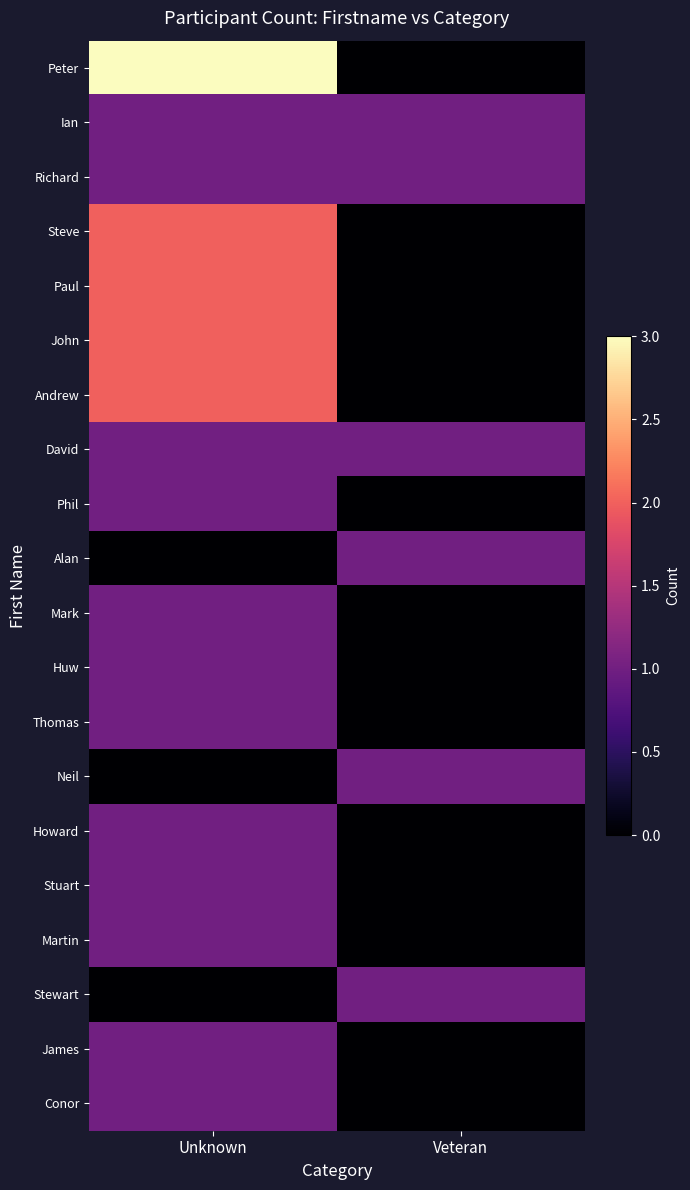

At how many categories does at least one series exceed 2?

1